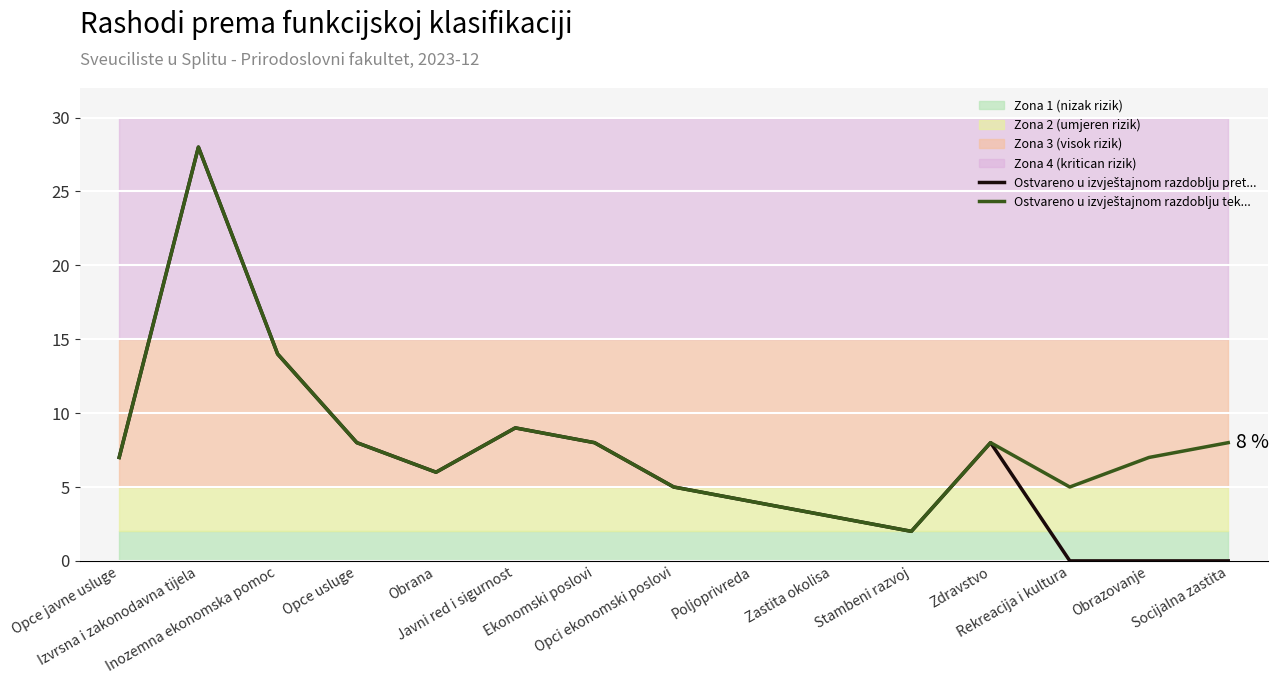

What is the value of the Ostvareno u izvještajnom razdoblju tek... point at the 2nd from the left?

28